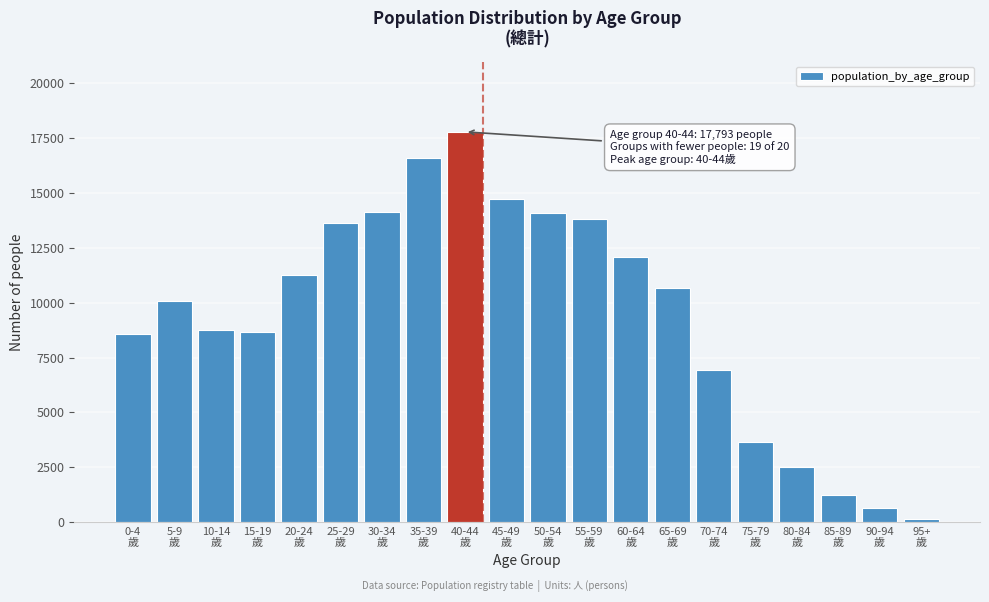

What is the maximum value shown in the chart?

17793